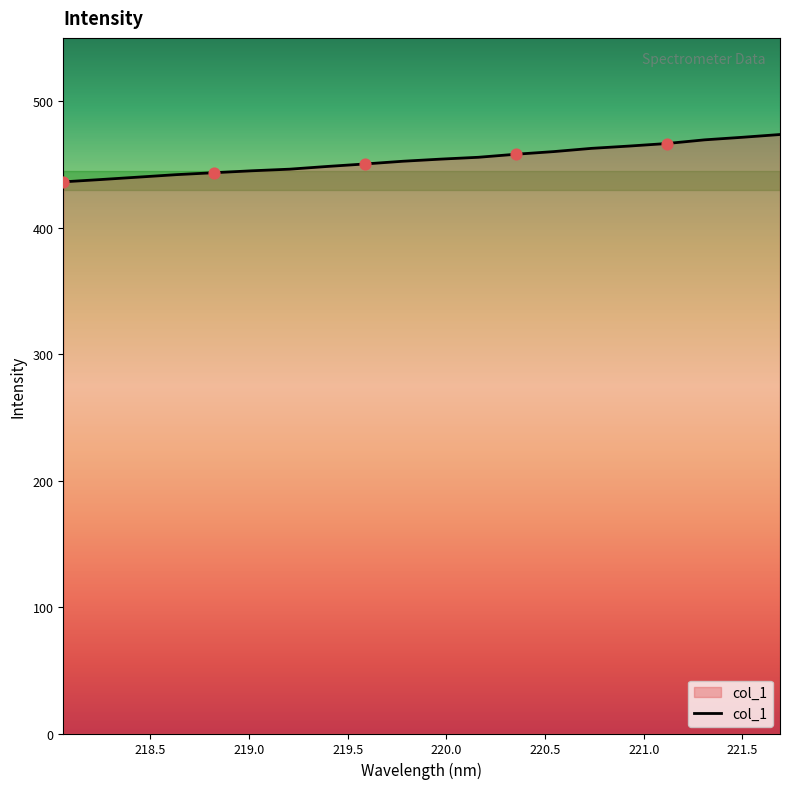

What is the difference between the maximum and minimum values?

37.4